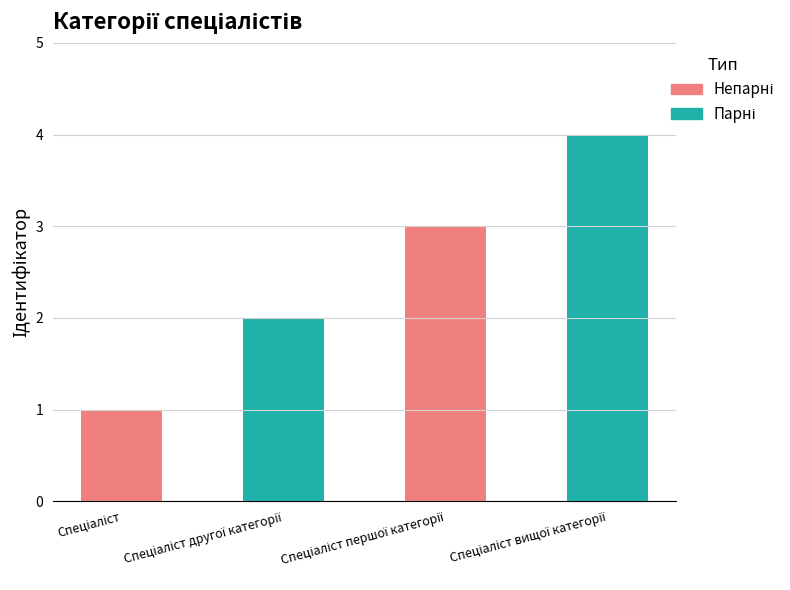

At which label does the data first exceed 3?

Спеціаліст вищої категорії